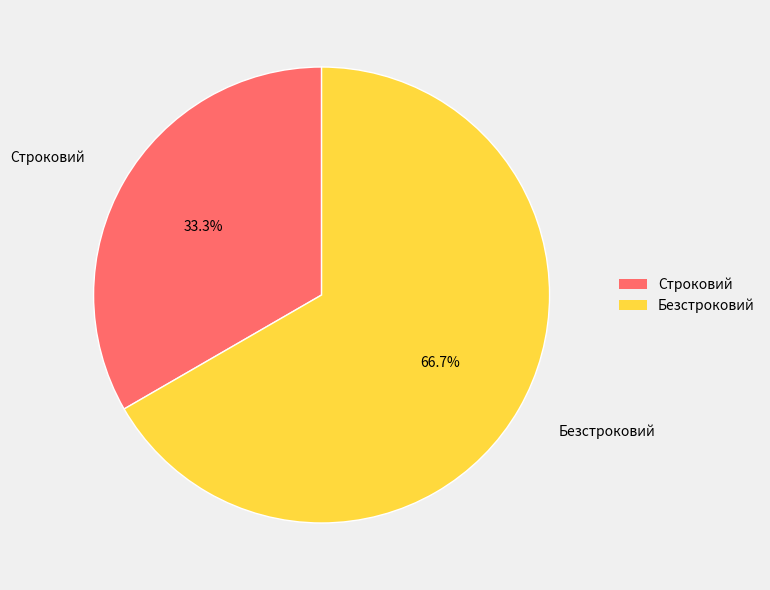

Is it true that Строковий is 33% of the pie?

True